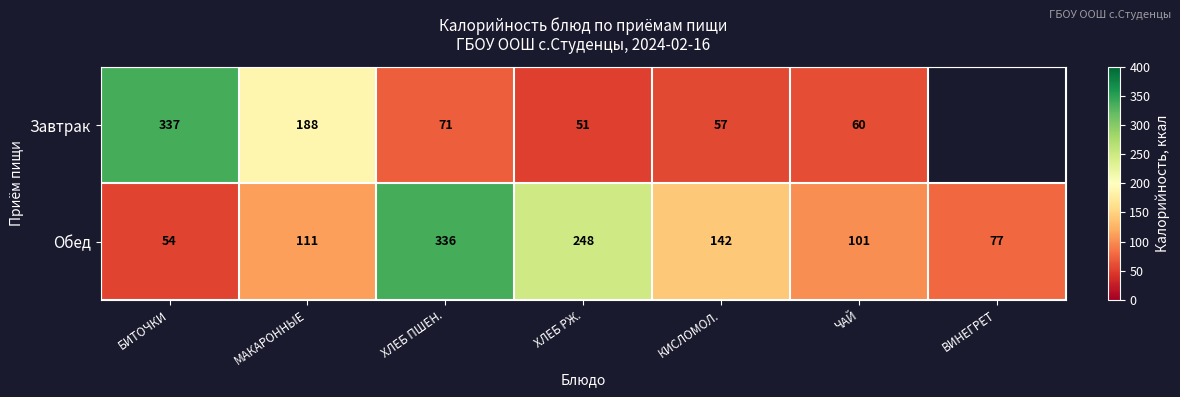

Which series changed the most between БИТОЧКИ and ХЛЕБ ПШЕН.?

Обед